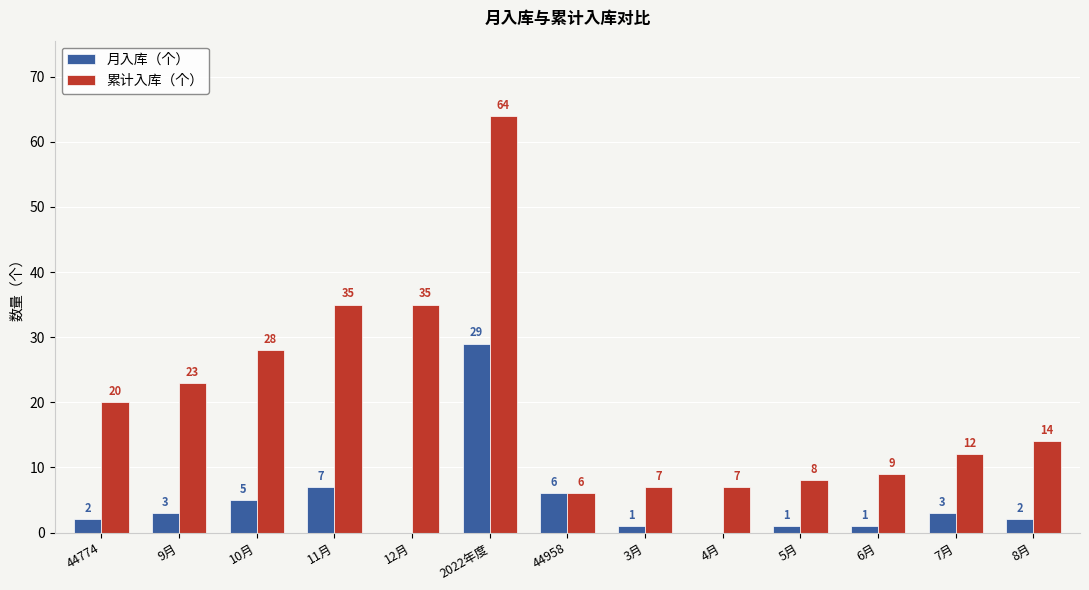

True or false: 累计入库（个） has a value of 3 at 6月.

False